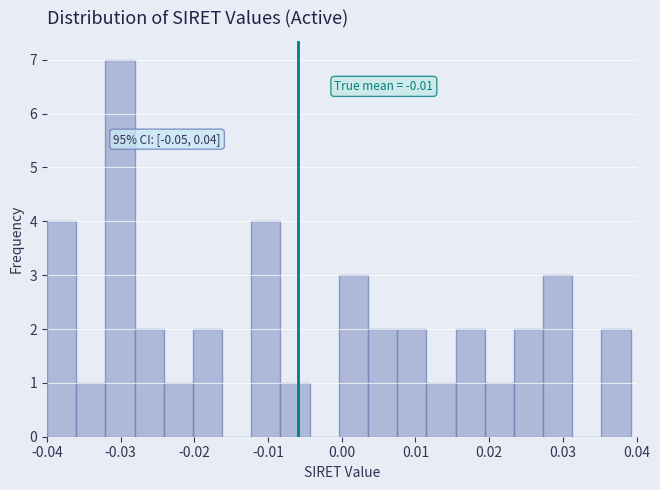

Read against the x-axis, roughly where is the centre of the tallest bar?

-0.030